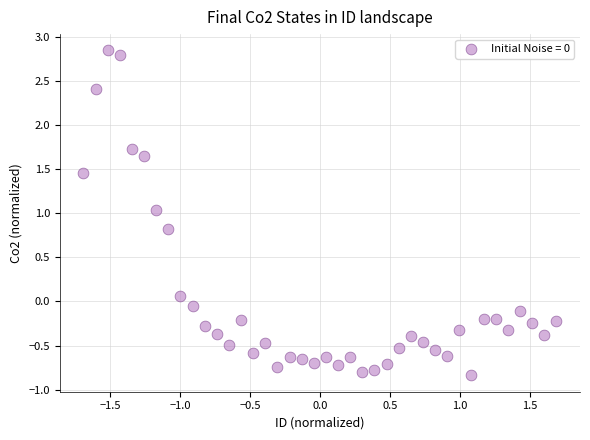

What is the range of X values (max minus min)?

3.4